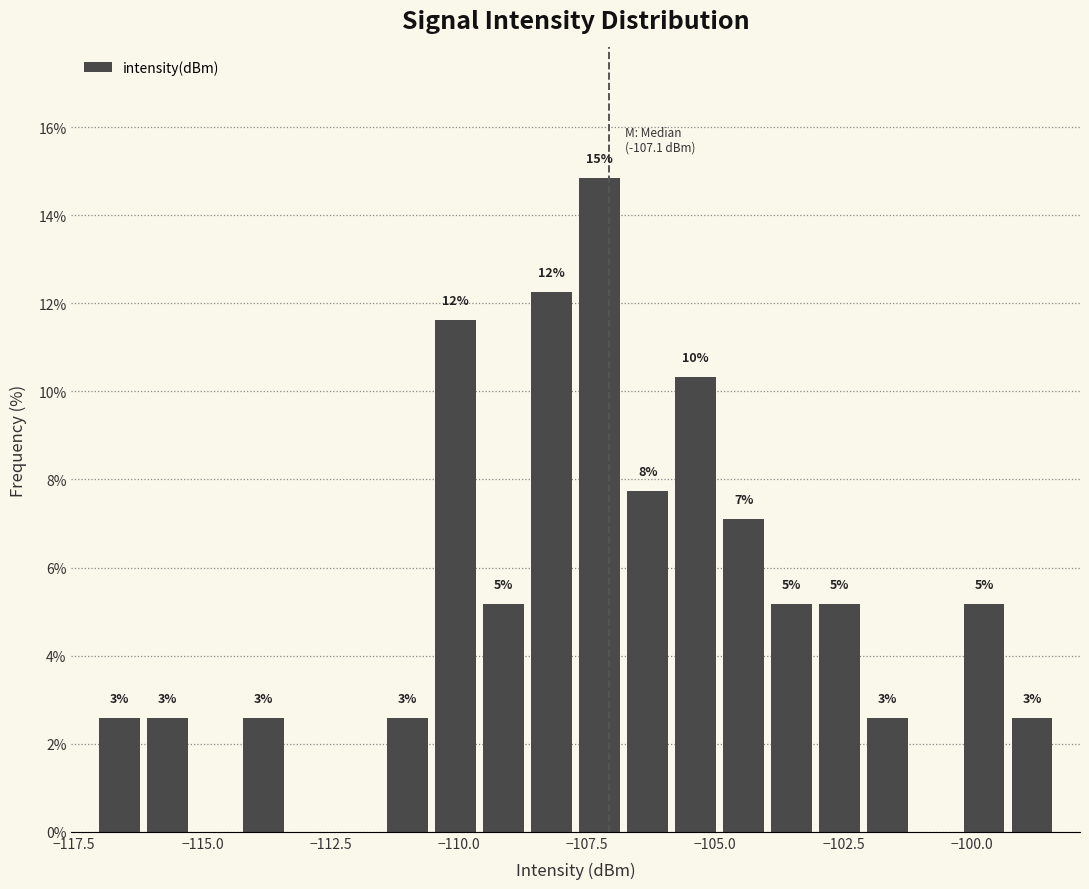

Around what value on the x-axis is the tallest bar? Give the approximate position of its centre, as read against the axis.

-107.5